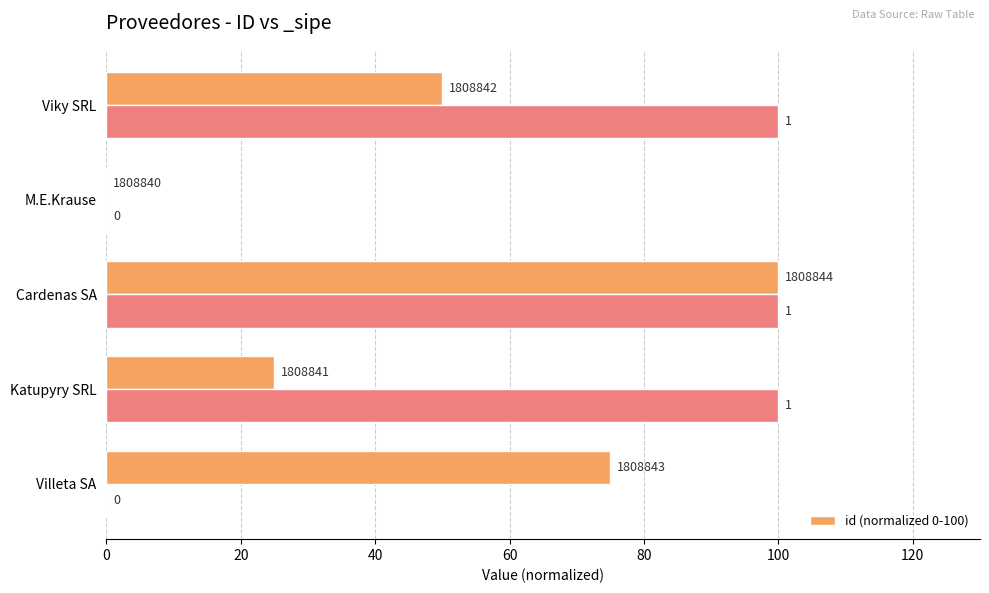

Reading left to right, what are all the values shown in this chart?

75	25	100	0	50